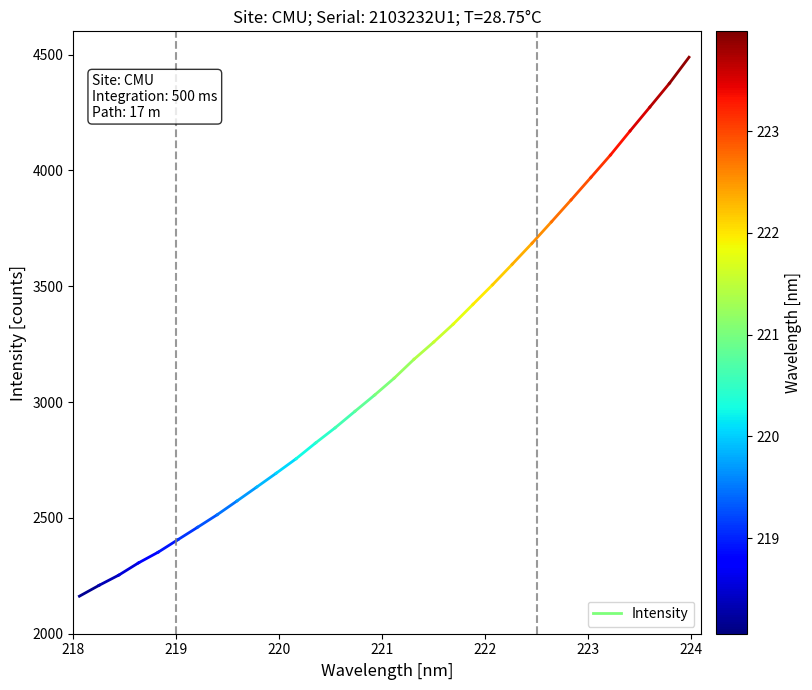

How many lines are shown in the chart?

1